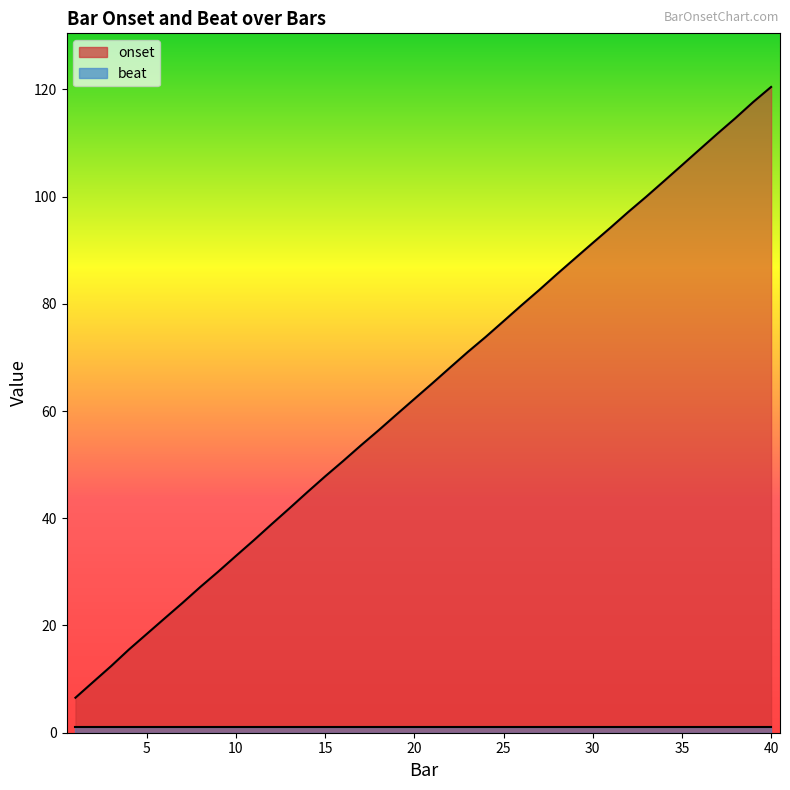

Which category has the highest value across all series?

40